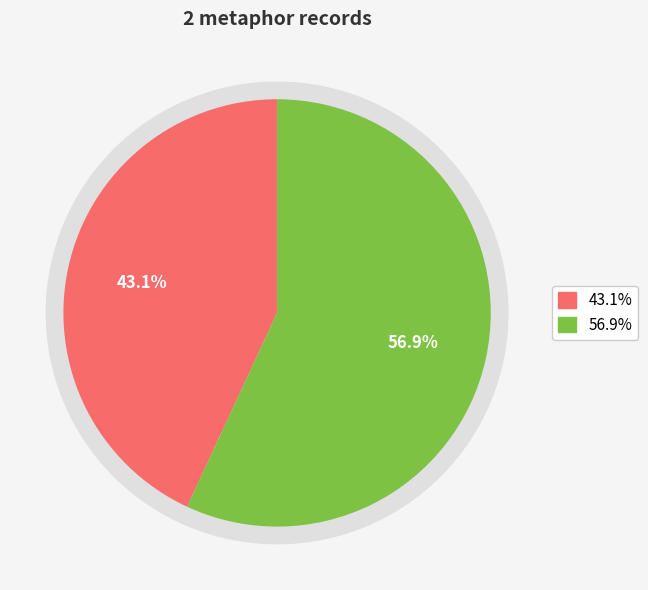

To the nearest percent, what percentage of the pie is Beasts and Fetters (id: 19140)?

57%